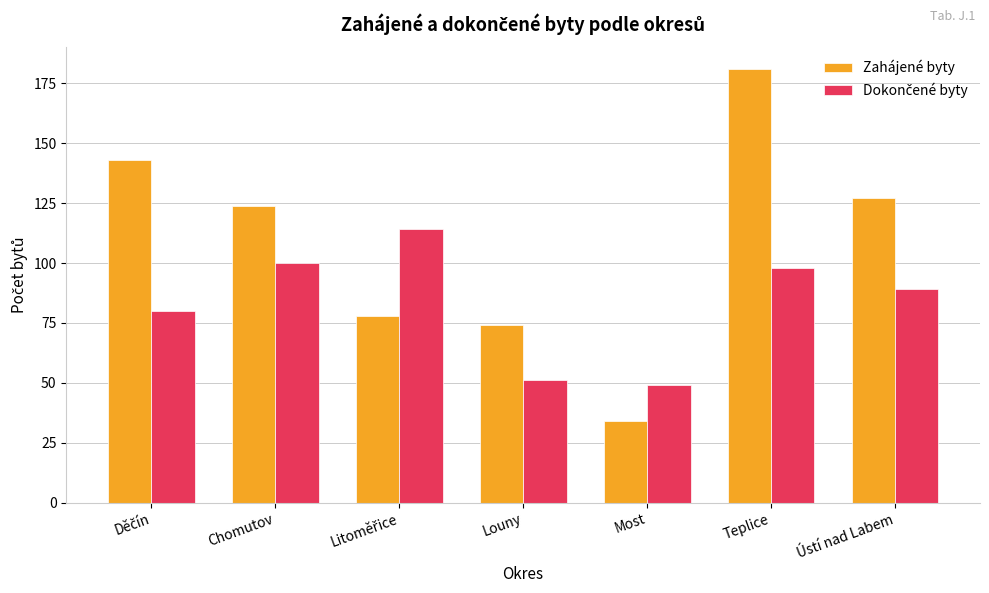

Which series has the largest total across all categories?

Zahájené byty